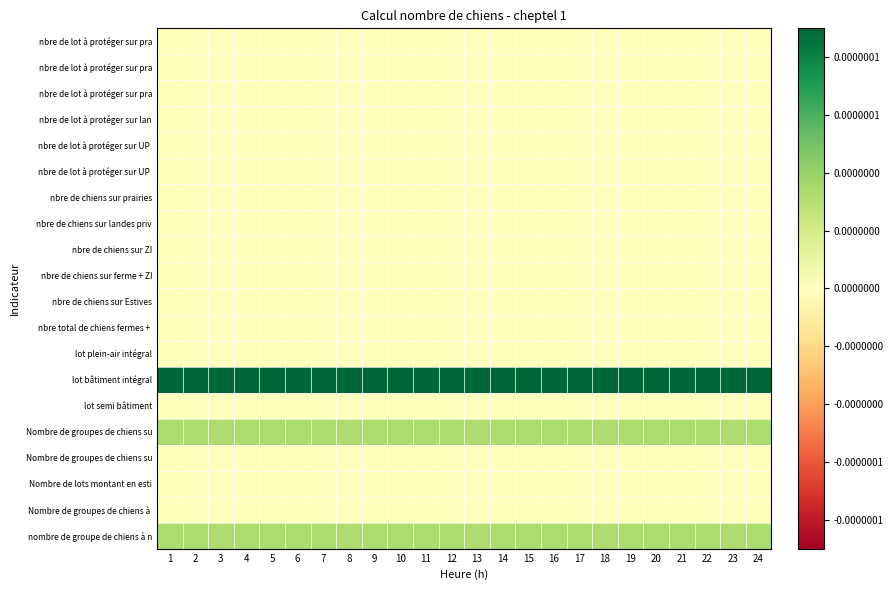

The value of row_13 at 13 is 0.0. True or false?

True